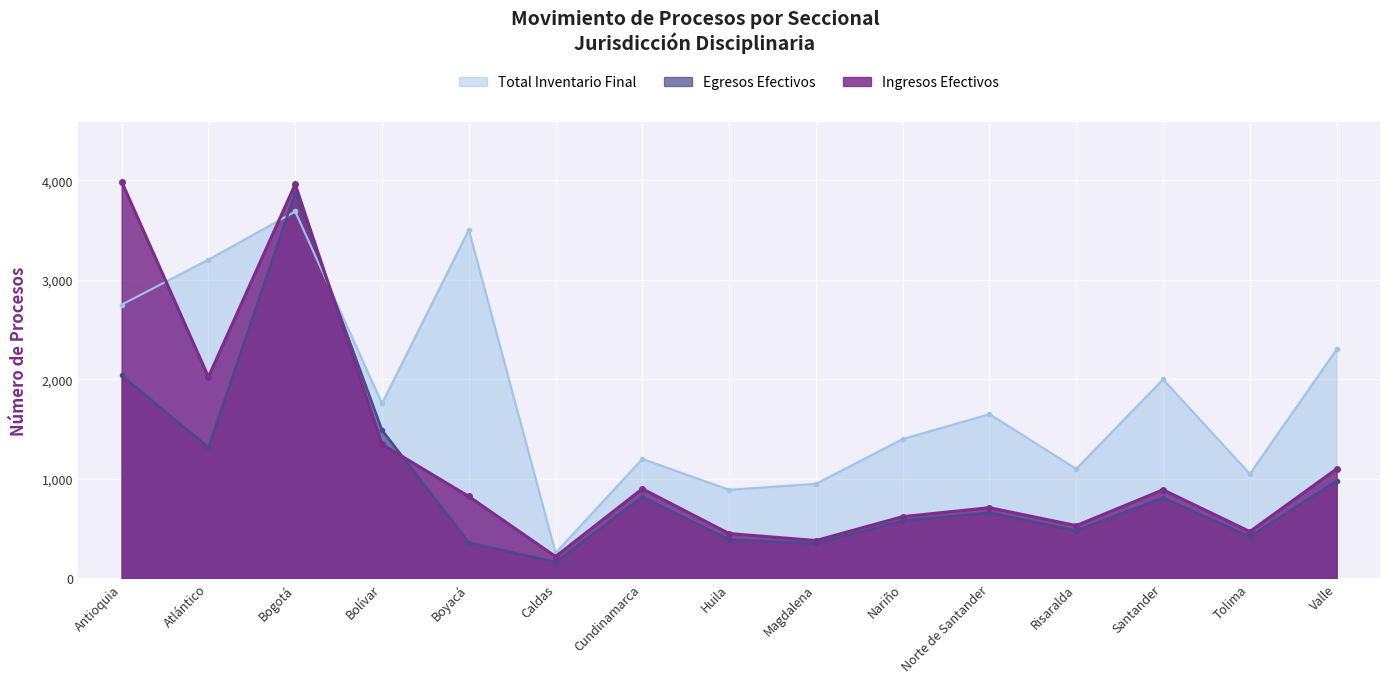

List the labels in order of Total Inventario Final value, smallest first.

Caldas, Huila, Magdalena, Tolima, Risaralda, Cundinamarca, Nariño, Norte de Santander, Bolívar, Santander, Valle, Antioquia, Atlántico, Boyacá, Bogotá